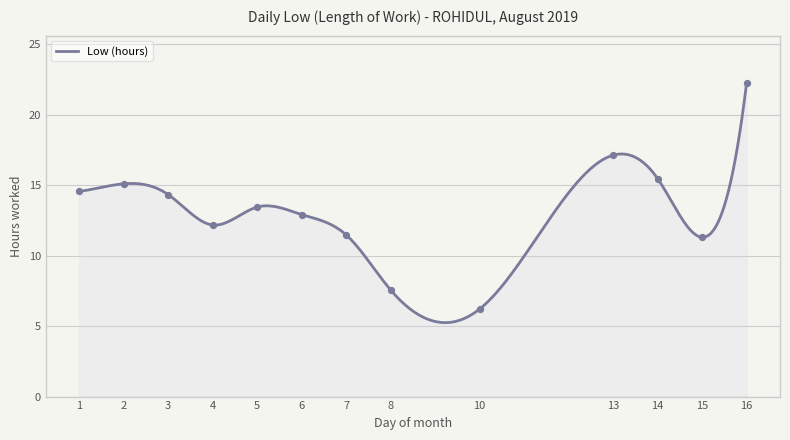

What is the change in value from 13 to 16?

+5.1